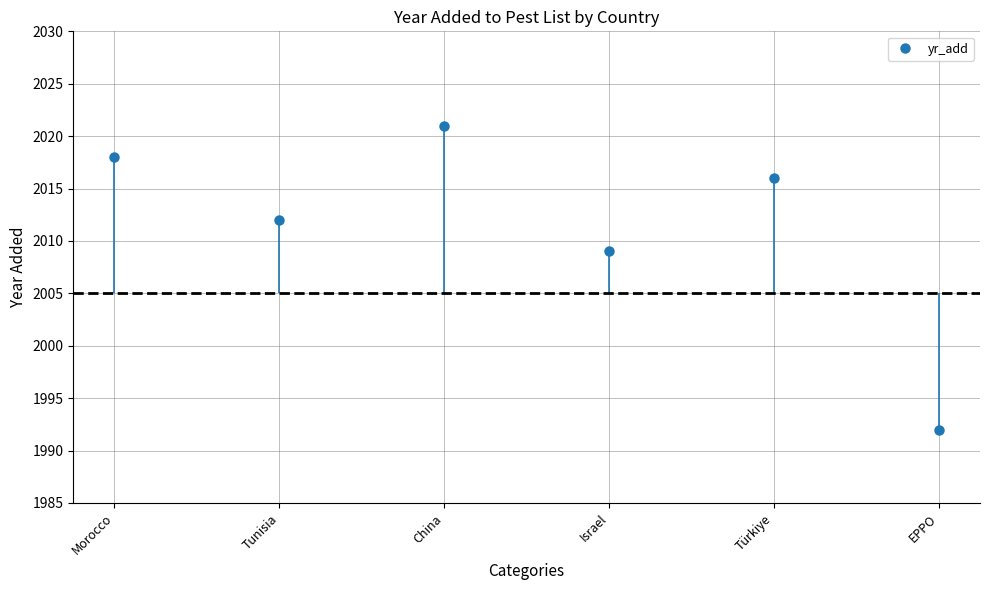

Which category has the lowest value across all series?

EPPO